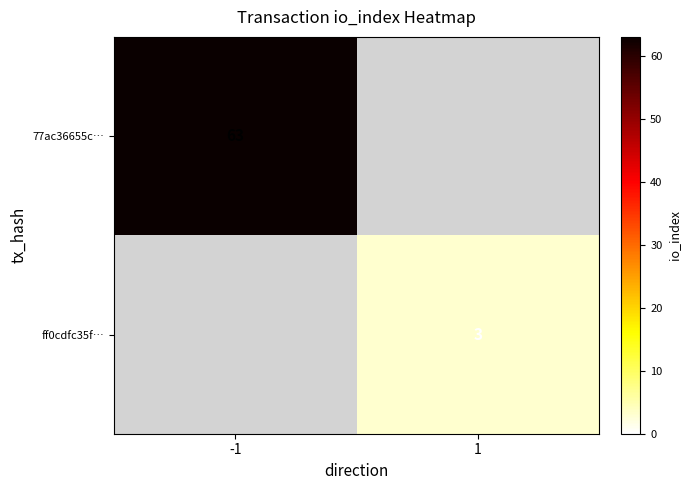

True or false: ff0cdfc35f… has a value of 4 at 1.

False